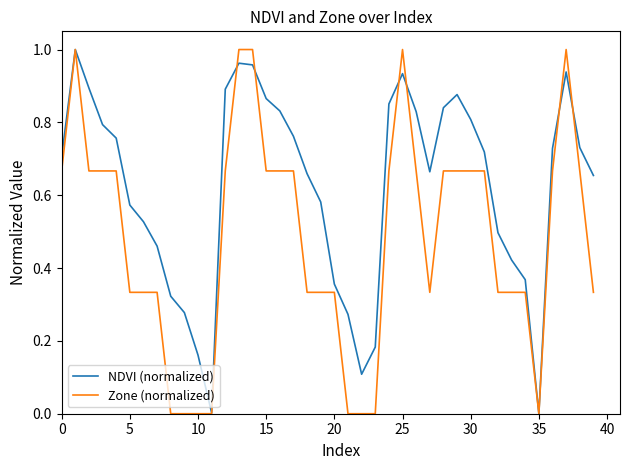

Rank the series by their average value, from lowest to highest.

Zone (normalized), NDVI (normalized)